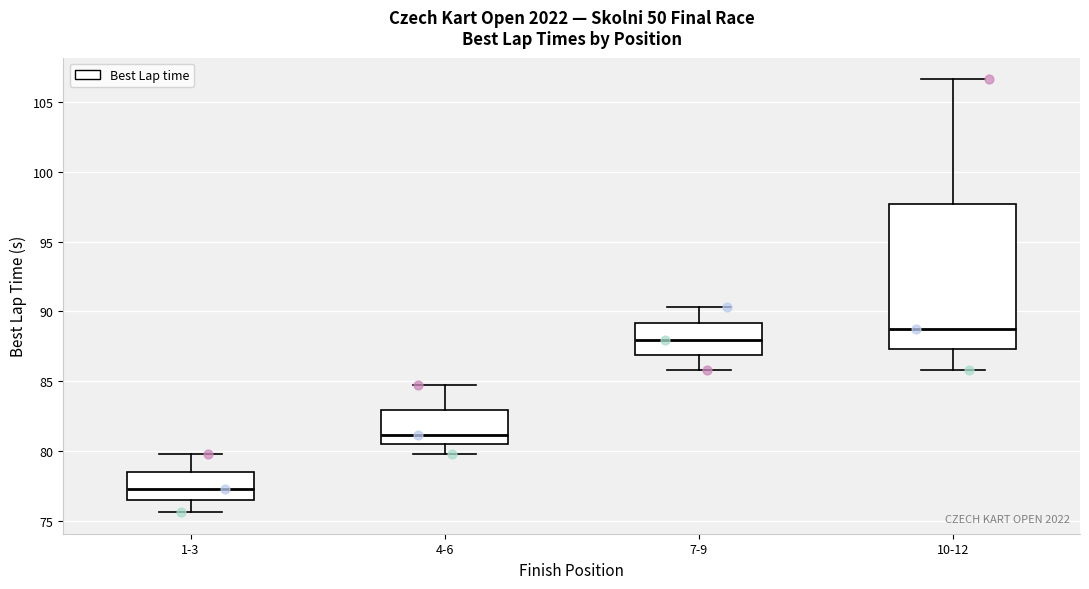

Which box's median line is the lowest?

1-3